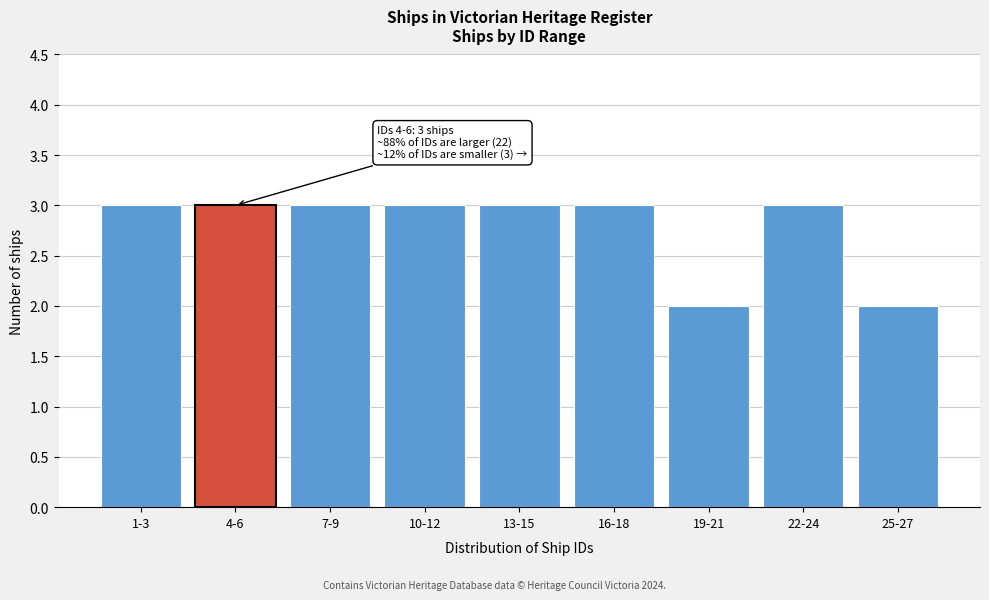

Reading left to right, transcribe all the data shown in this chart.

3	3	3	3	3	3	2	3	2